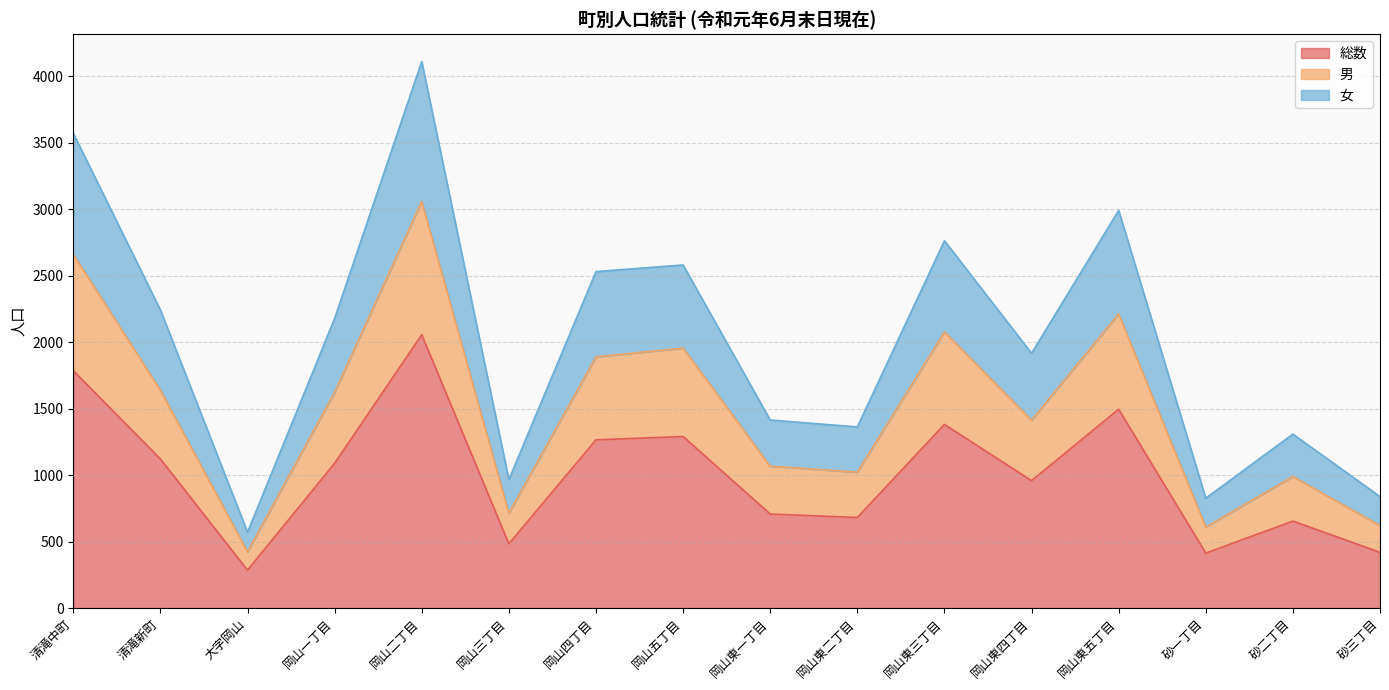

Between 砂二丁目 and 岡山一丁目, which is larger?

岡山一丁目